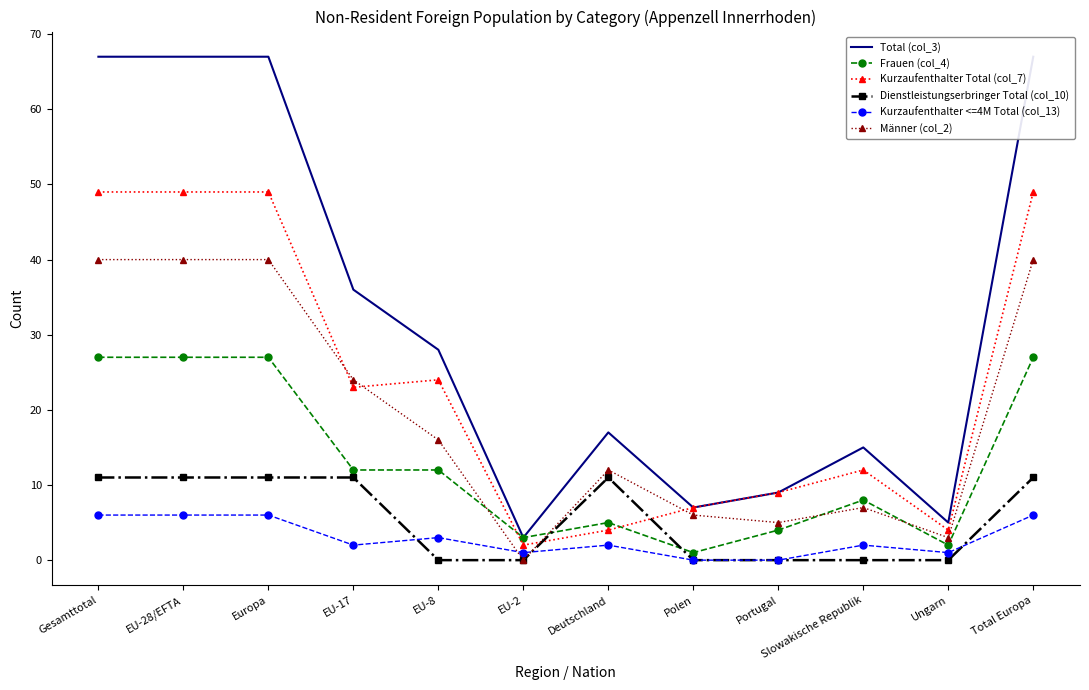

What is the value of the Kurzaufenthalter Total (col_7) point at the 2nd from the left?

49